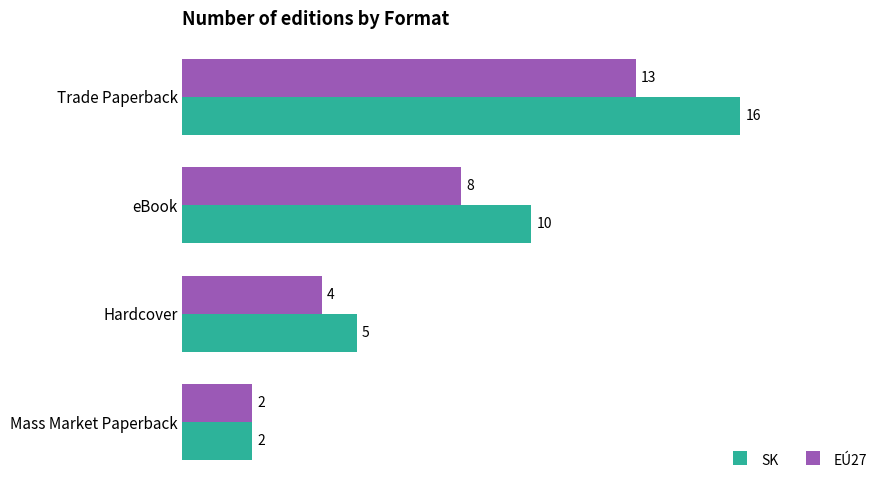

List the series in order of their peak value, lowest first.

EÚ27, SK